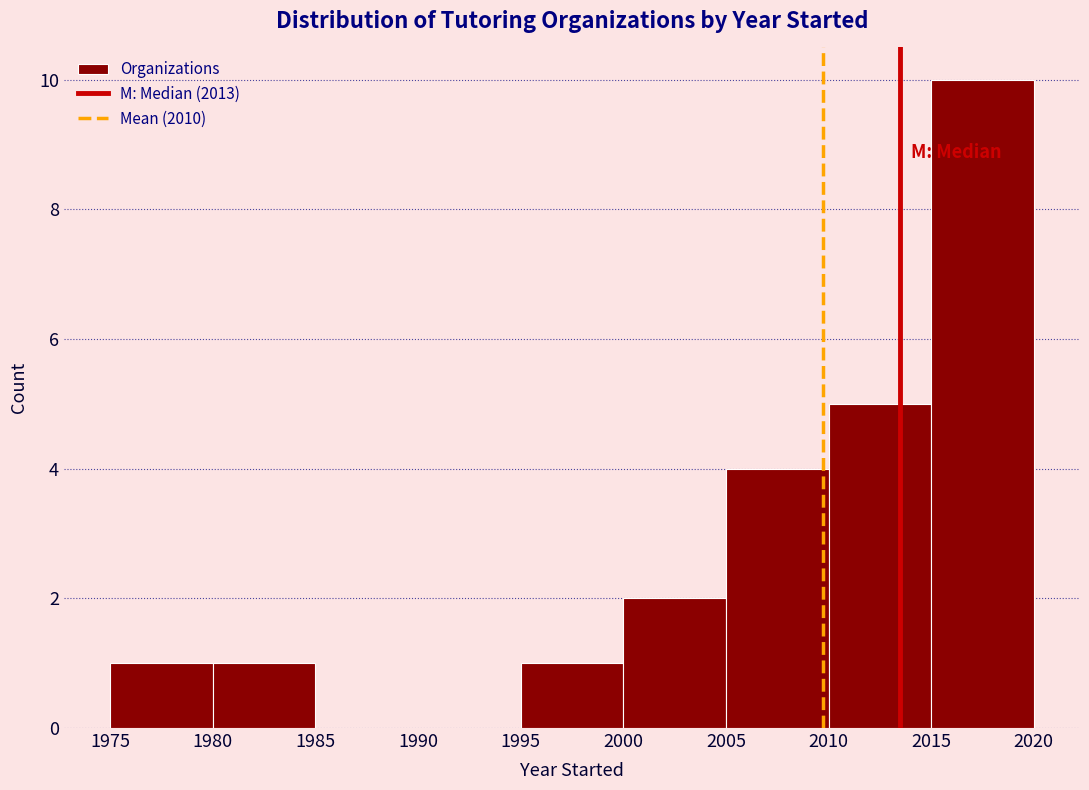

Which range on the x-axis has the tallest bar?

2015 to 2020